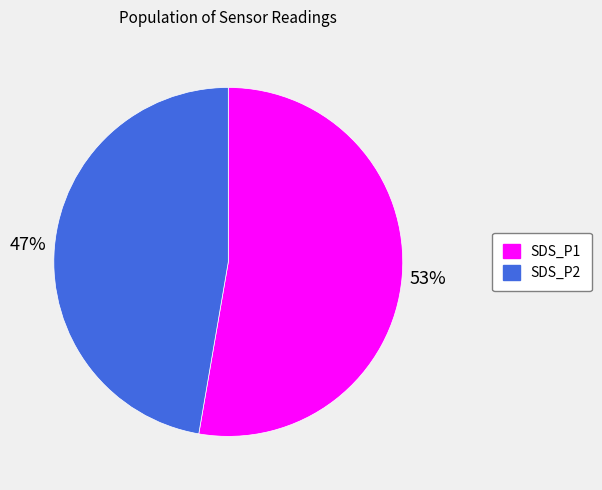

Combined, do SDS_P2 and SDS_P1 account for over 50%?

Yes